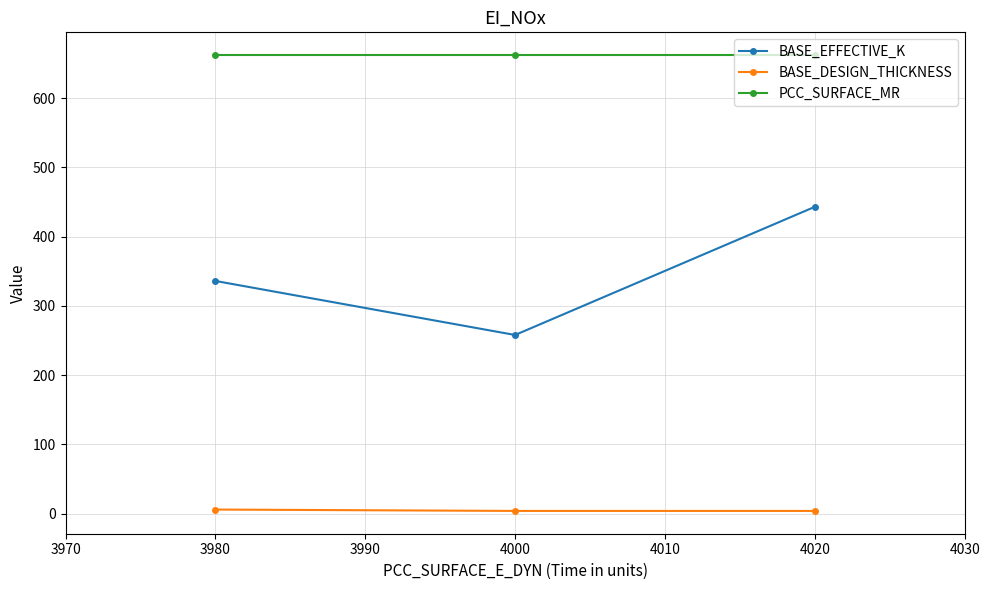

How many distinct data groups are displayed?

3